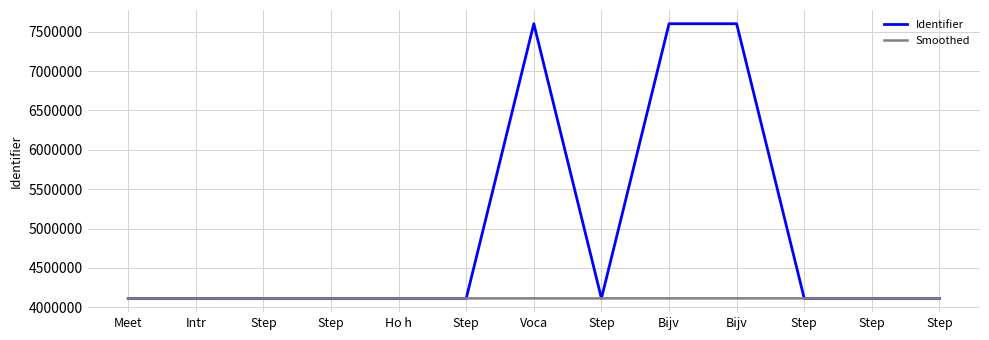

Reading left to right, what are all the values shown in this chart?

Identifier: Meet=4112232	Intr=4112235	Step=4112413	Step=4112481	Ho h=4112483	Step=4112489	Voca=7601019	Step=4112544	Bijv=7601022	Bijv=7601023	Step=4112551	Step=4112555	Step=4112559
Smoothed: Meet=4112232	Intr=4112240	Step=4112380	Step=4112460	Ho h=4112470	Step=4112490	Voca=4112500	Step=4112540	Bijv=4112560	Bijv=4112580	Step=4112551	Step=4112553	Step=4112559